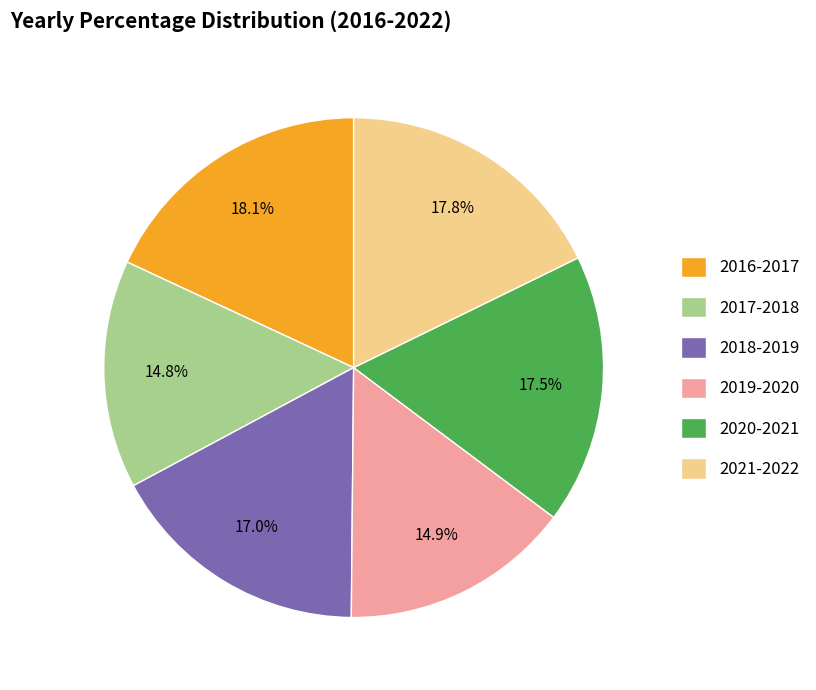

The 2016-2017 slice represents 32% of the pie. True or false?

False